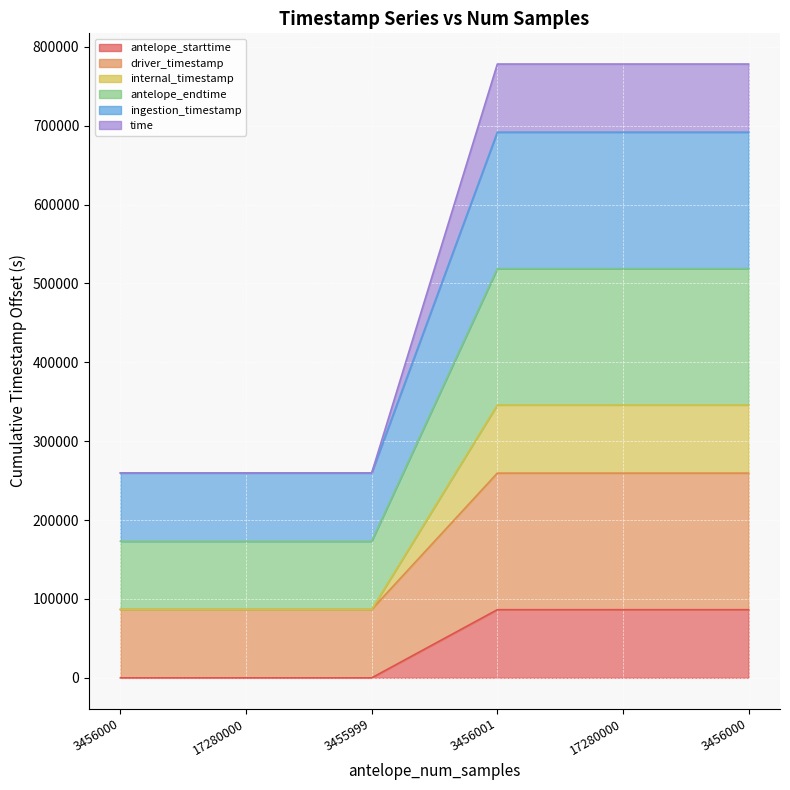

What is the label of the 2nd point from the right?

17280000